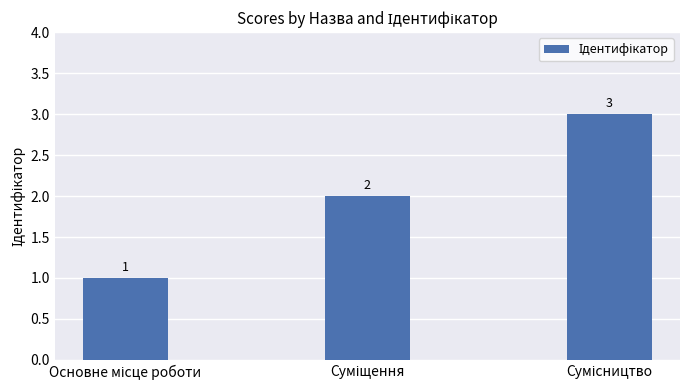

What is the greatest value displayed?

3